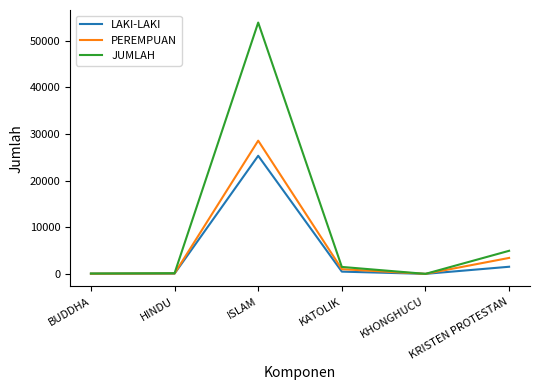

Which series ends up on top after the final intersection of PEREMPUAN and LAKI-LAKI?

PEREMPUAN